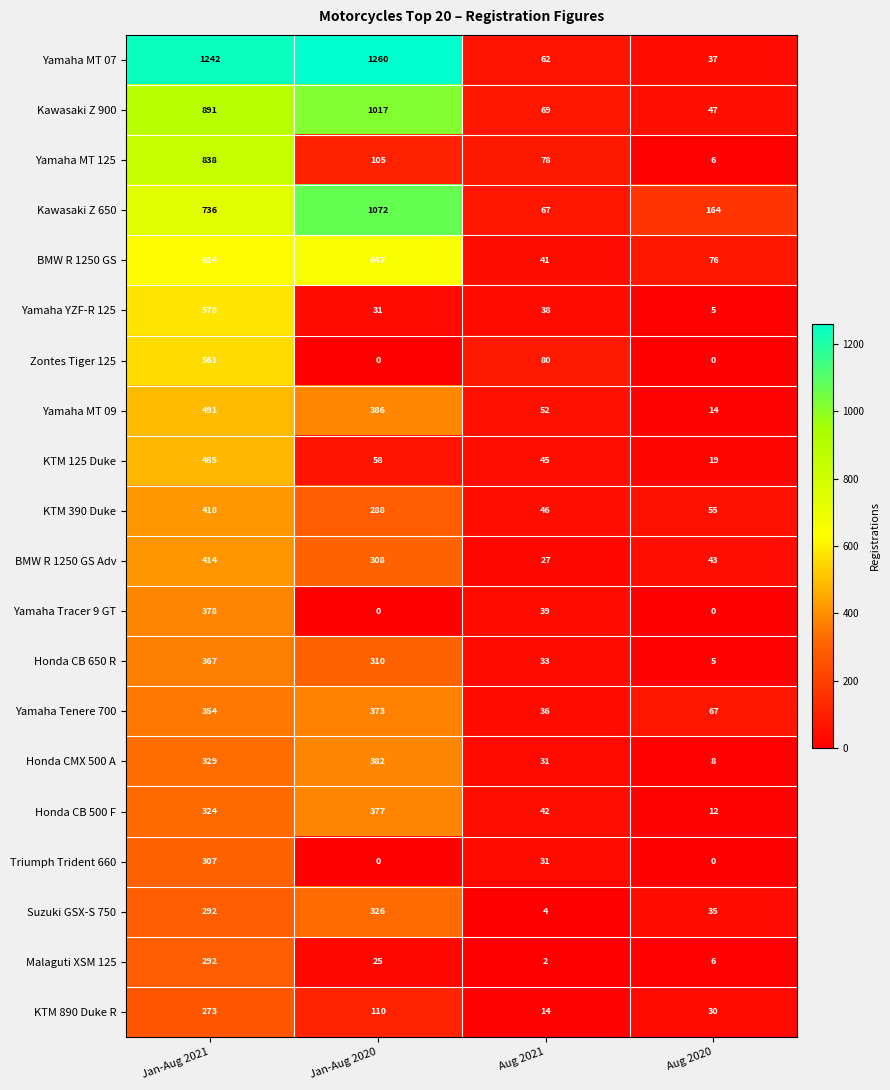

Is it true that Honda CMX 500 A equals 31 at Aug 2021?

True